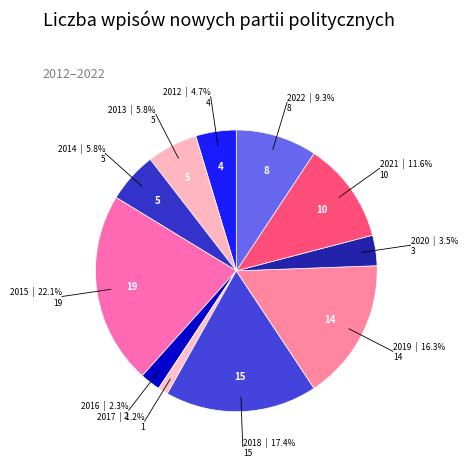

Which category has the smallest portion of the pie?

2017